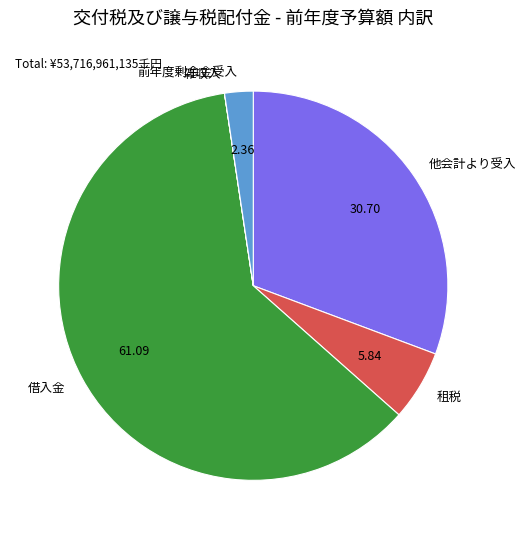

Is there a majority slice in this chart?

Yes